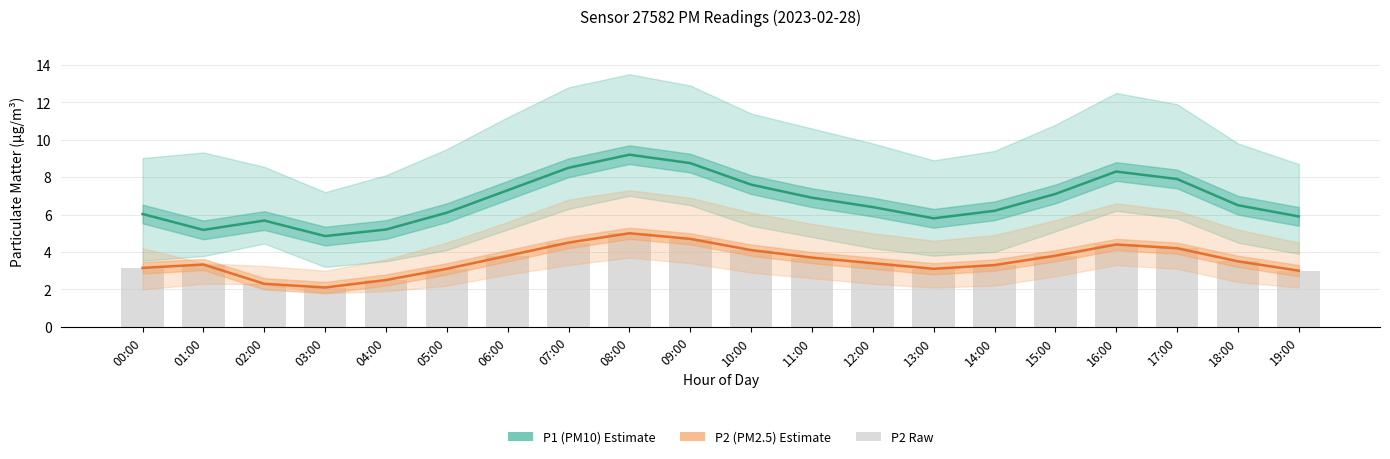

Read the P2 (PM2.5) value at 03:00.

2.1